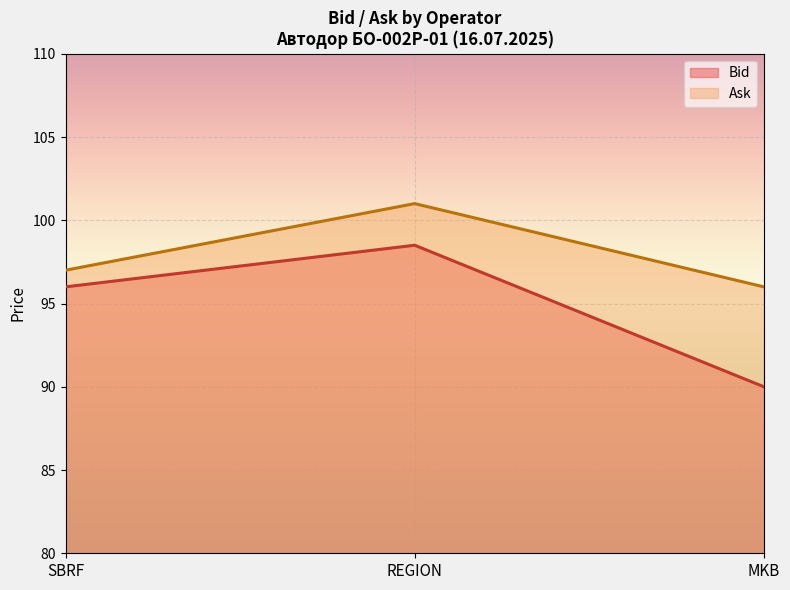

Which has a higher value, REGION or SBRF?

REGION